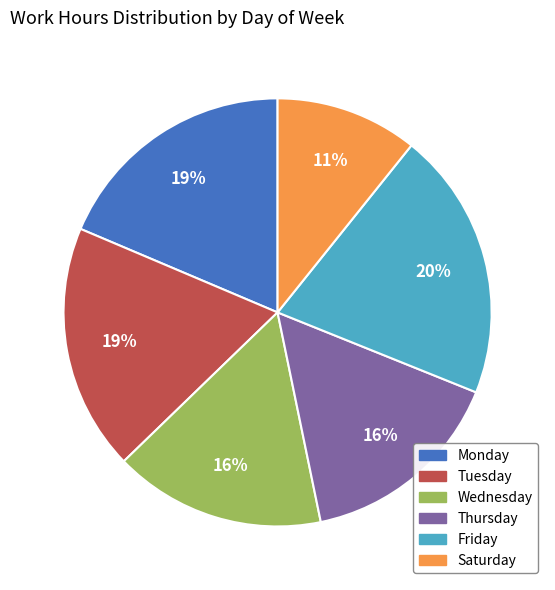

How many segments does this pie chart have?

6